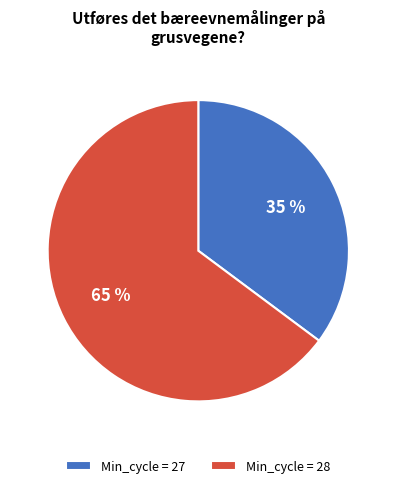

To the nearest percent, what is the difference between the largest and smallest slice percentages?

30%